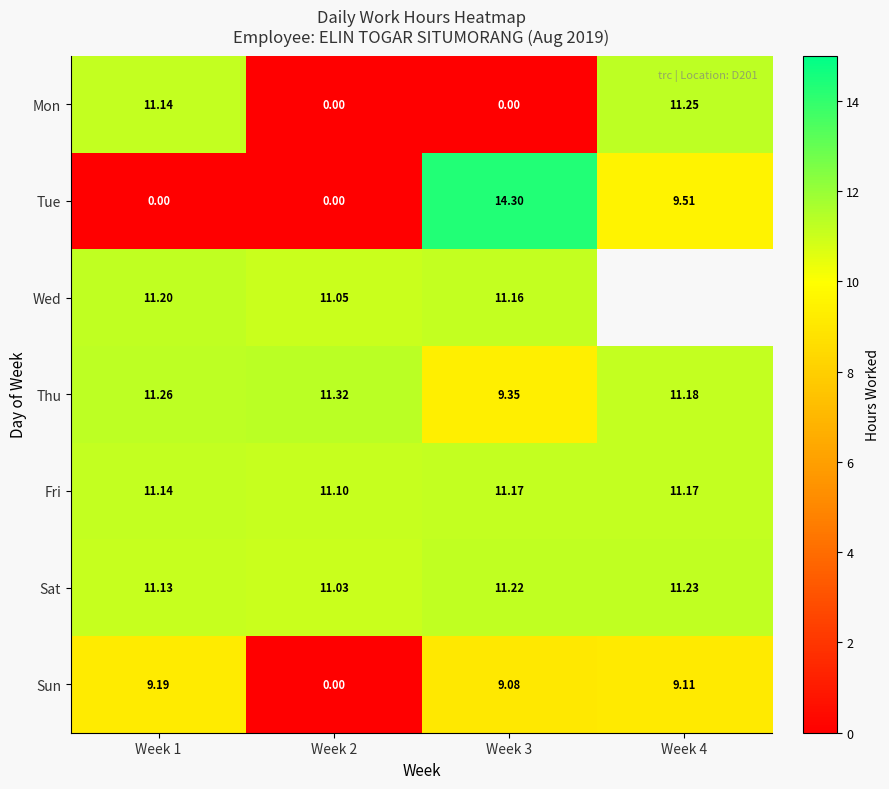

How many values in the Tue series are below 9?

2